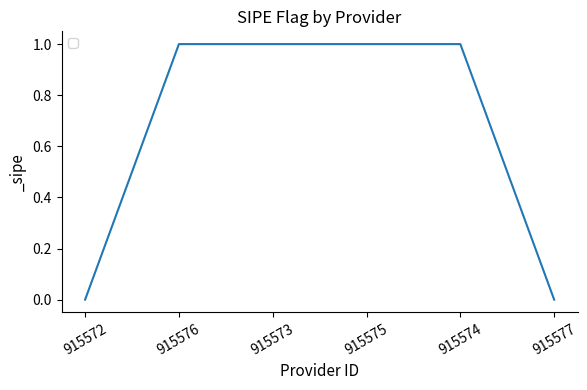

What is the sum of all values?

4